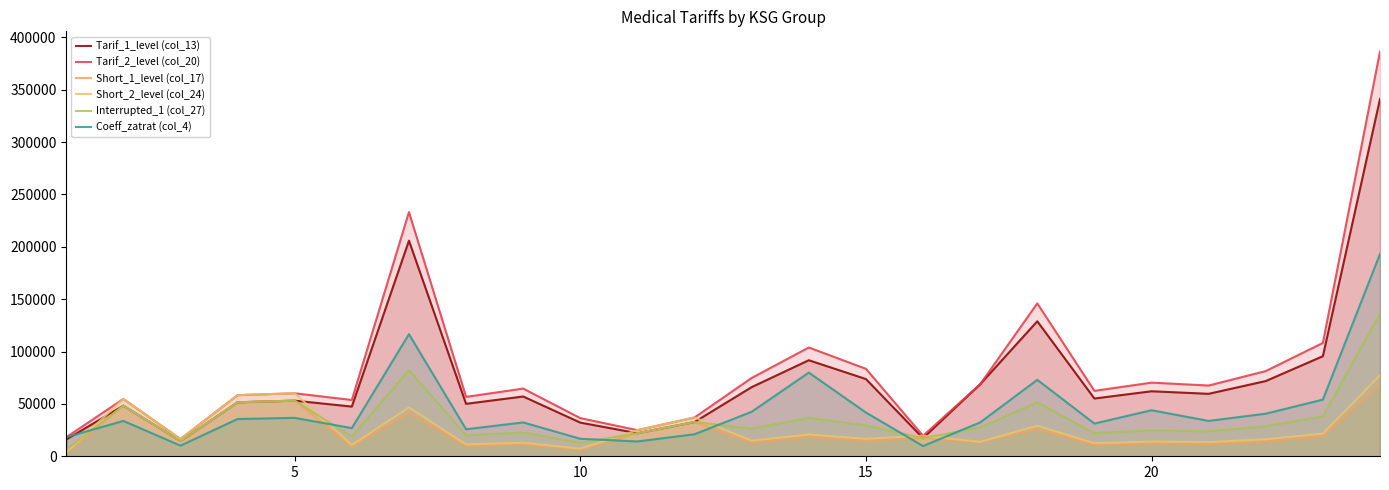

Does the chart display data point markers on the line(s)?

No